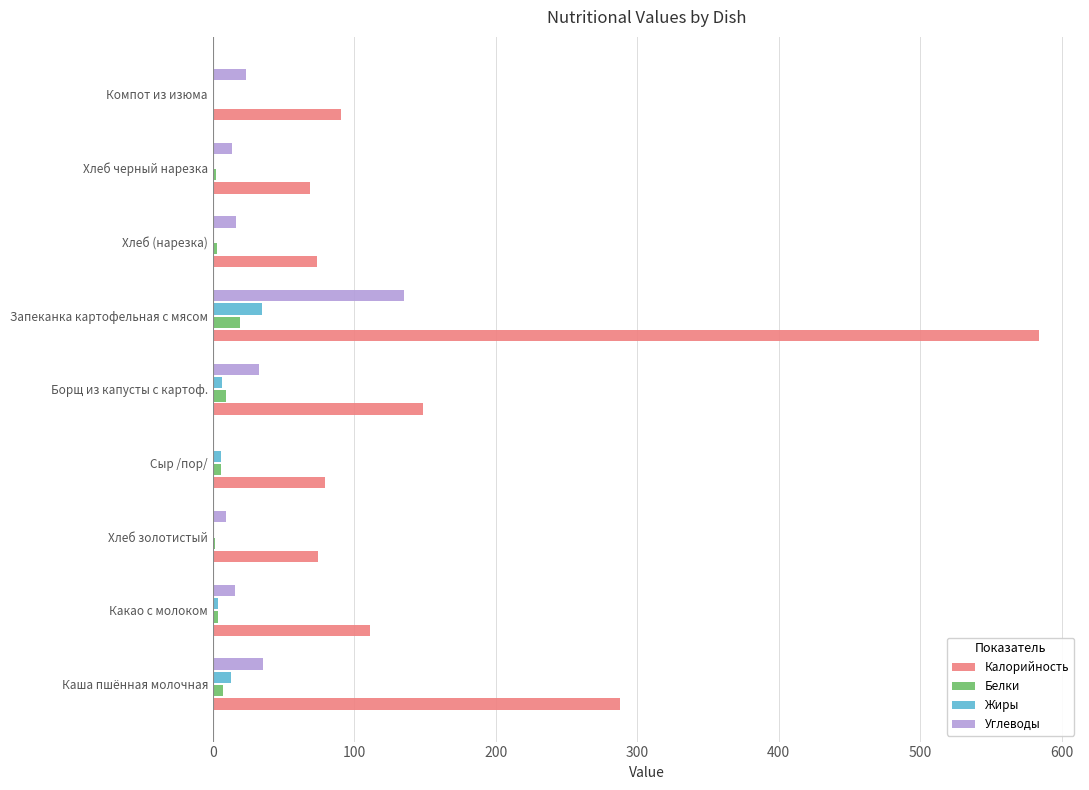

Which series changed the most between Борщ из капусты с картоф. and Хлеб (нарезка)?

Калорийность